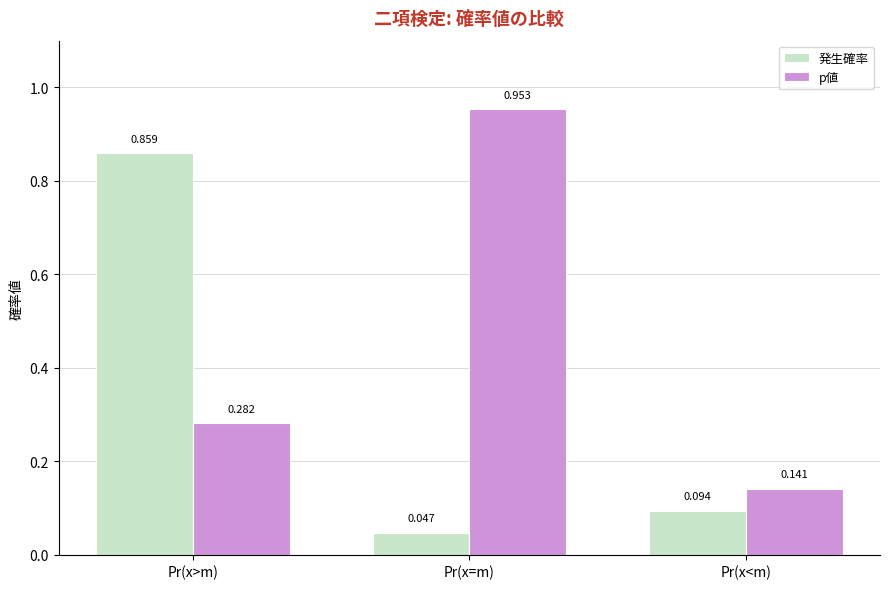

At how many categories does at least one series exceed 0?

3